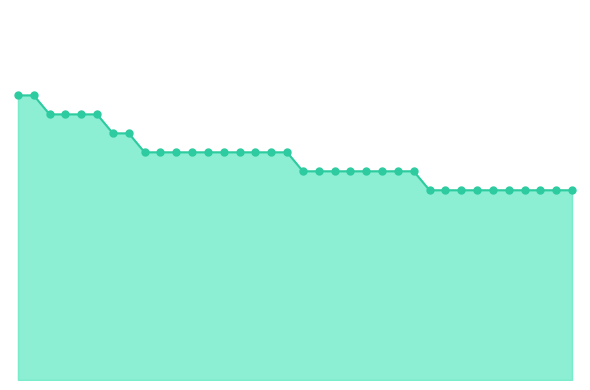

Does the chart have visible grid lines?

No